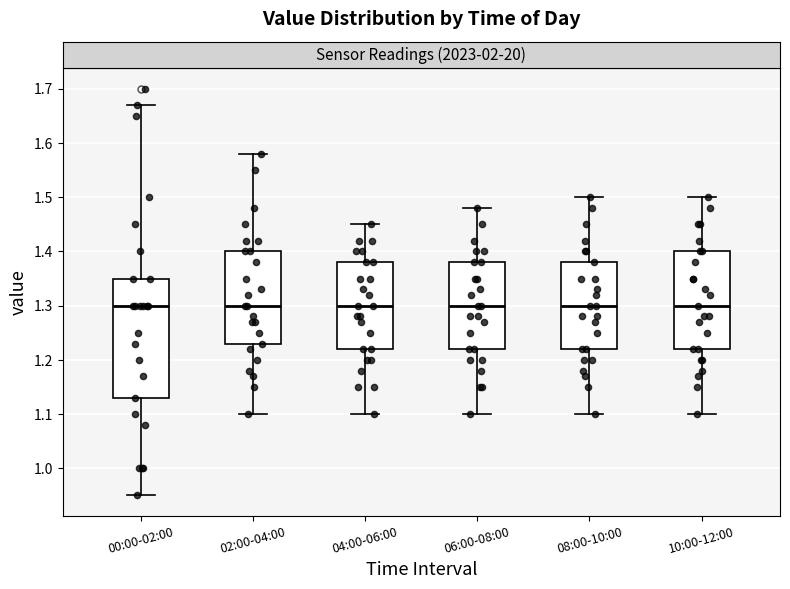

Where does the lower whisker of the box for 00:00-02:00 end on the y-axis? The values are not printed on the chart, so give them approximately, as read against the axis.

0.95